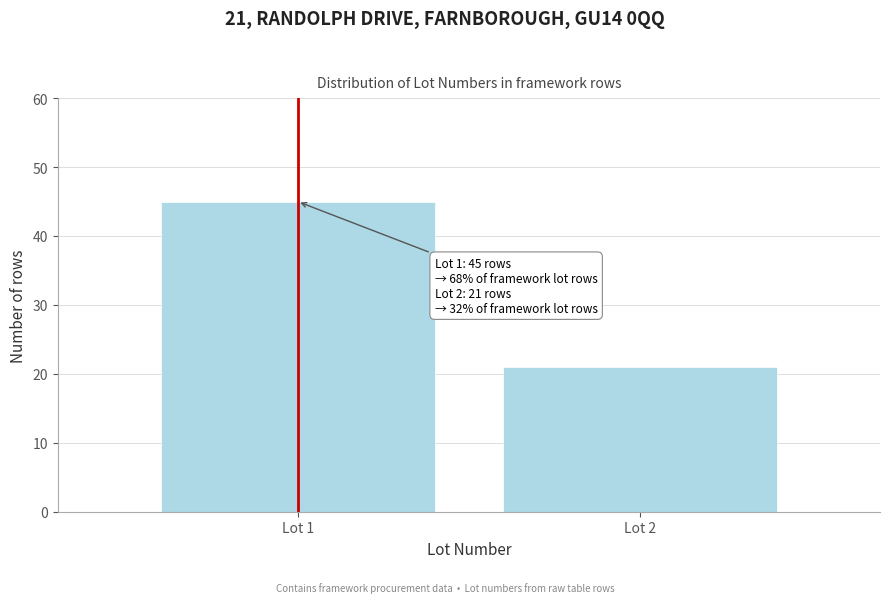

Reading right to left, extract all data points from this chart.

21	45